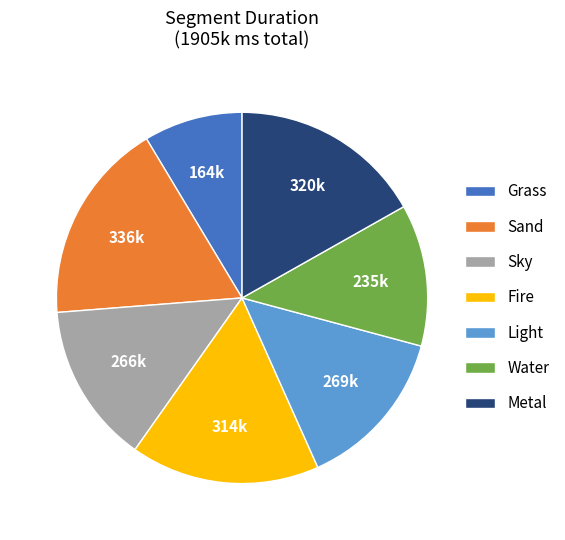

Is the sum of Metal and Water greater than half?

No